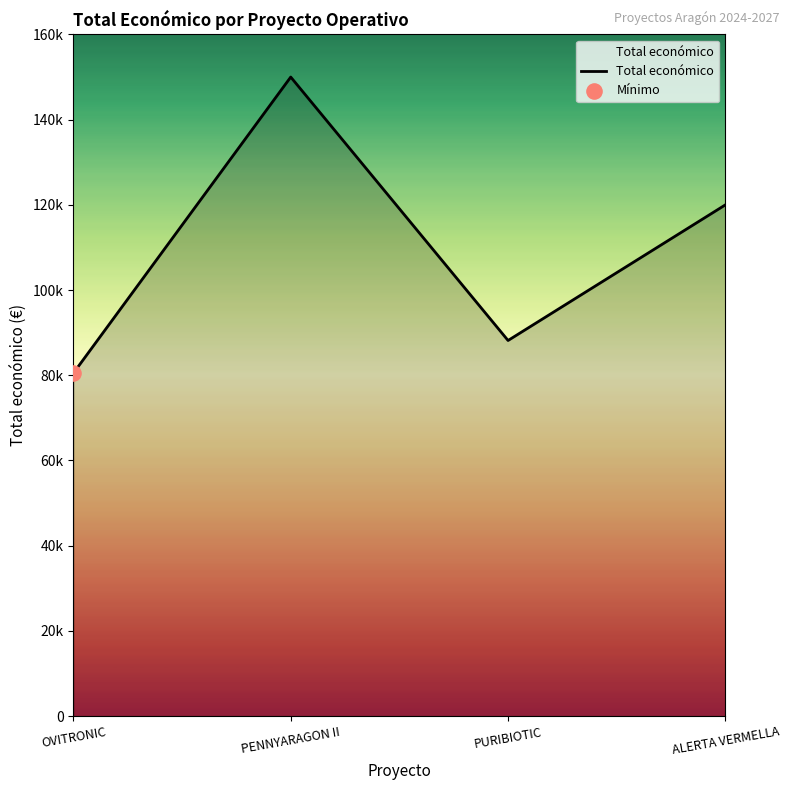

Does the chart have visible grid lines?

No